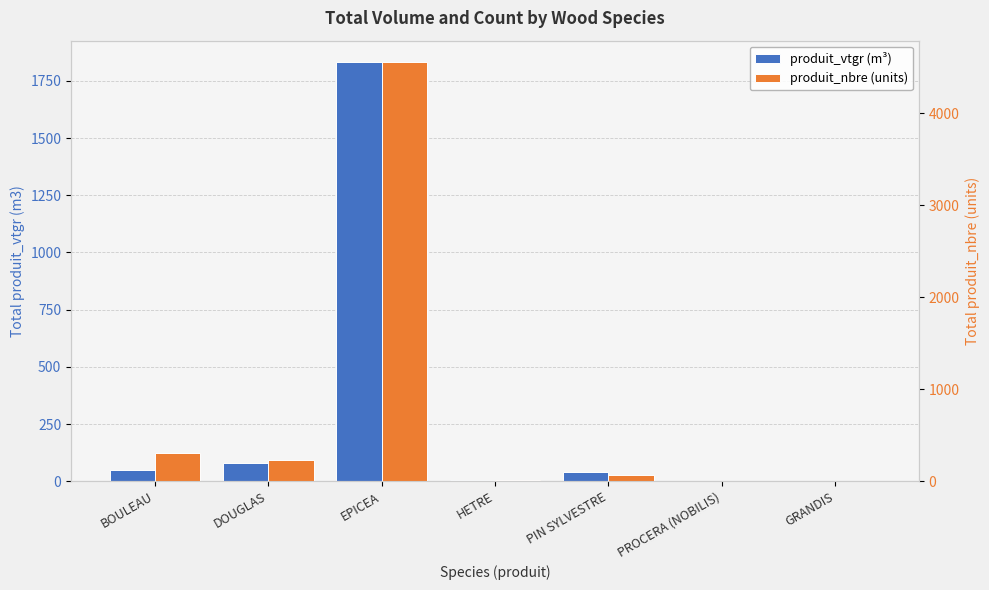

What position from the left is BOULEAU?

1